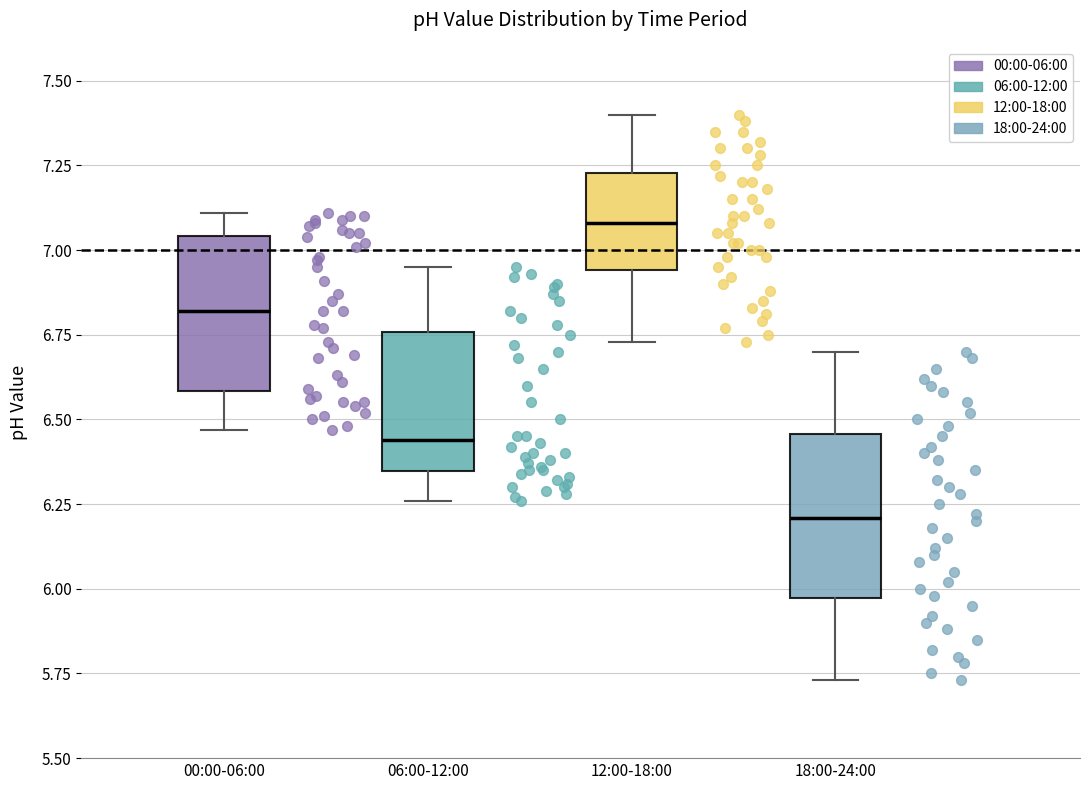

Reading left to right, read every box against the y-axis: the position of its median line, the range the box covers, and the ends of its whiskers. The values are not printed on the chart, so give them approximately, as read against the axis.

00:00-06:00: median 6.80, box 6.60 to 7.05, whiskers 6.45 to 7.10
06:00-12:00: median 6.45, box 6.35 to 6.75, whiskers 6.25 to 6.95
12:00-18:00: median 7.10, box 6.95 to 7.25, whiskers 6.75 to 7.40
18:00-24:00: median 6.20, box 5.95 to 6.45, whiskers 5.75 to 6.70